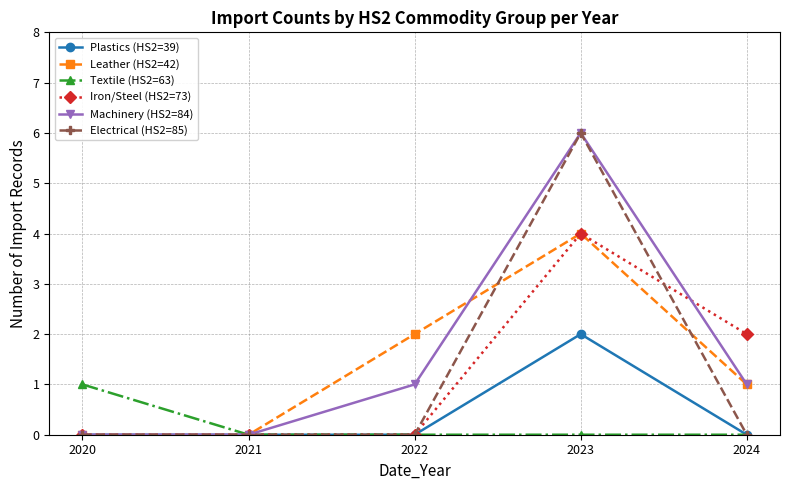

Which series ends up on top after the final intersection of Iron/Steel (HS2=73) and Machinery (HS2=84)?

Iron/Steel (HS2=73)